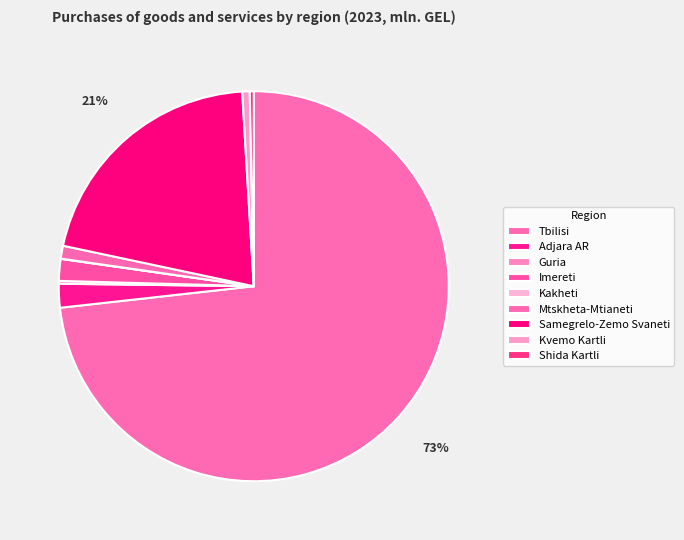

To the nearest percent, what is the average slice percentage?

11%